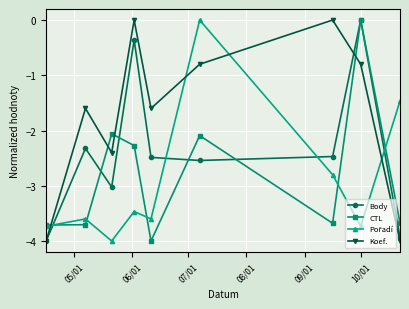

Which series has the largest total across all categories?

Koef.